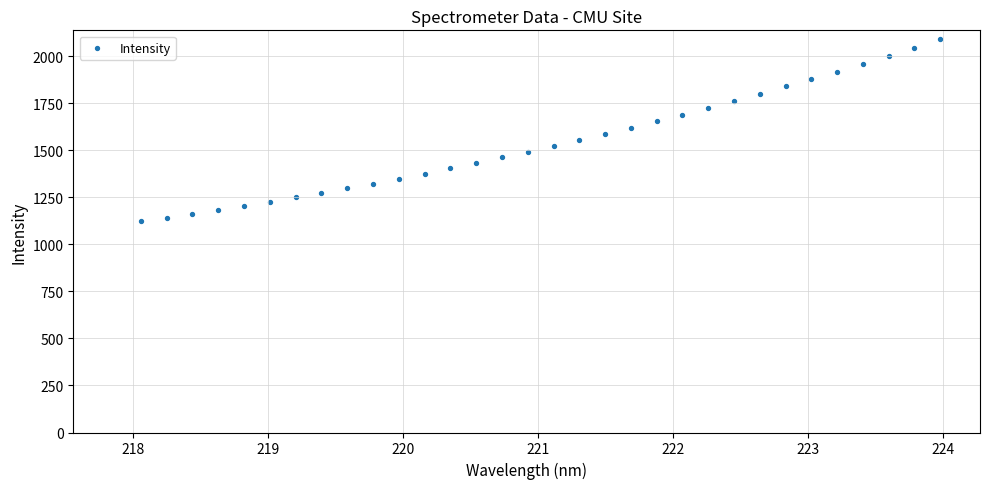

What is the range of Y values (max minus min)?

965.7